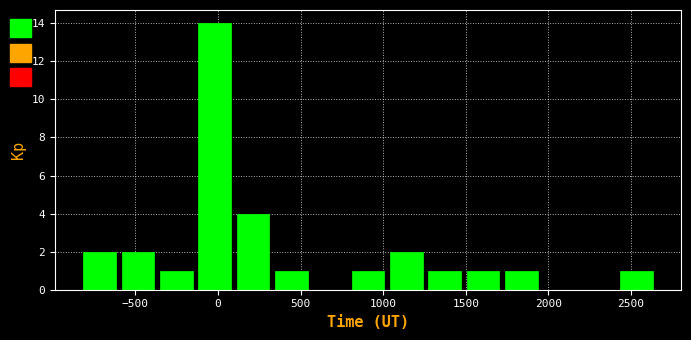

Reading left to right, list every bar in this chart as the range it spans on the x-axis followed by its height. Neither the bar edges nor the heights are printed on the chart, so give them approximately, as read against the axes.

-850 to -600: 2
-600 to -350: 2
-350 to -150: 1
-150 to 100: 14
100 to 350: 4
350 to 550: 1
550 to 800: 0
800 to 1000: 1
1000 to 1250: 2
1250 to 1500: 1
1500 to 1700: 1
1700 to 1950: 1
1950 to 2200: 0
2200 to 2400: 0
2400 to 2650: 1